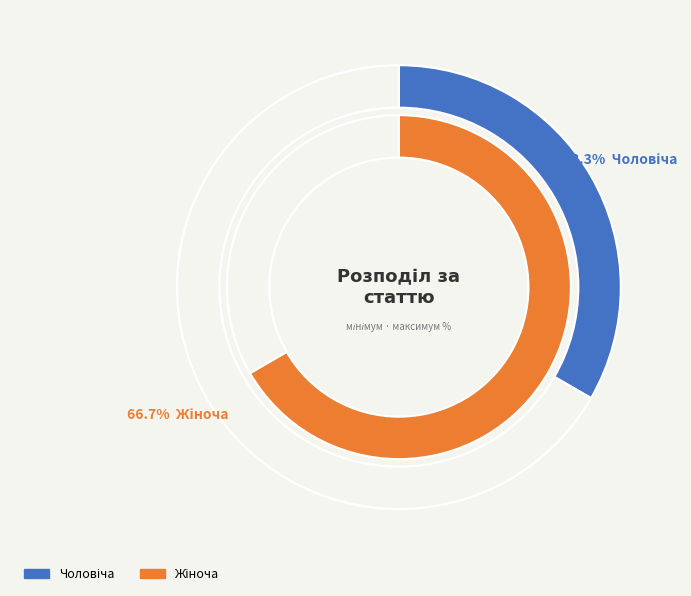

Which slice is the smallest?

Чоловіча